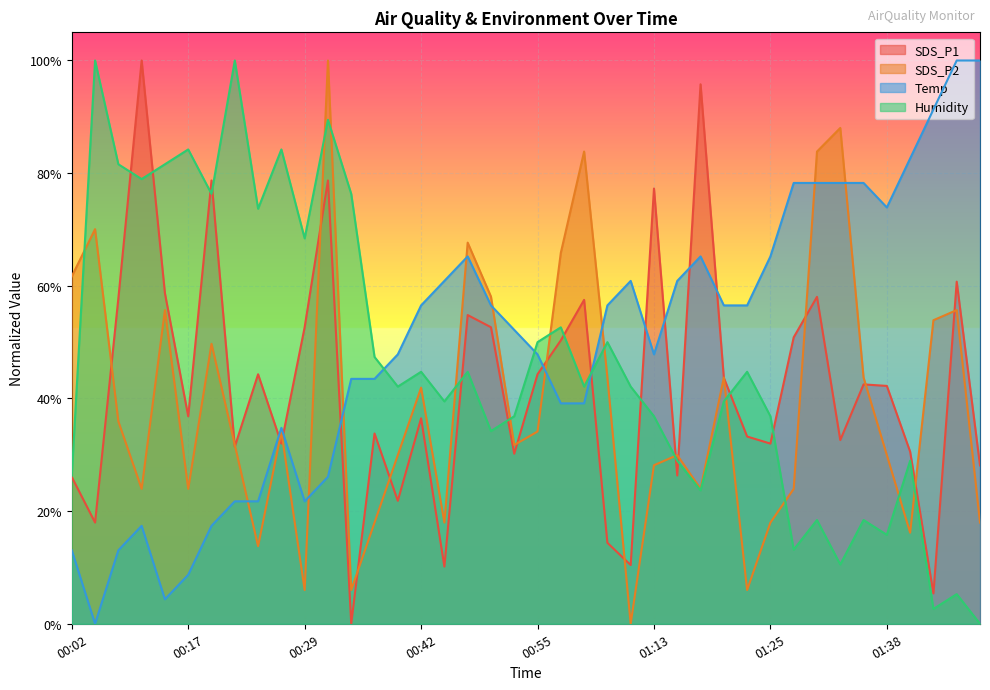

How many data points does each series have?

40